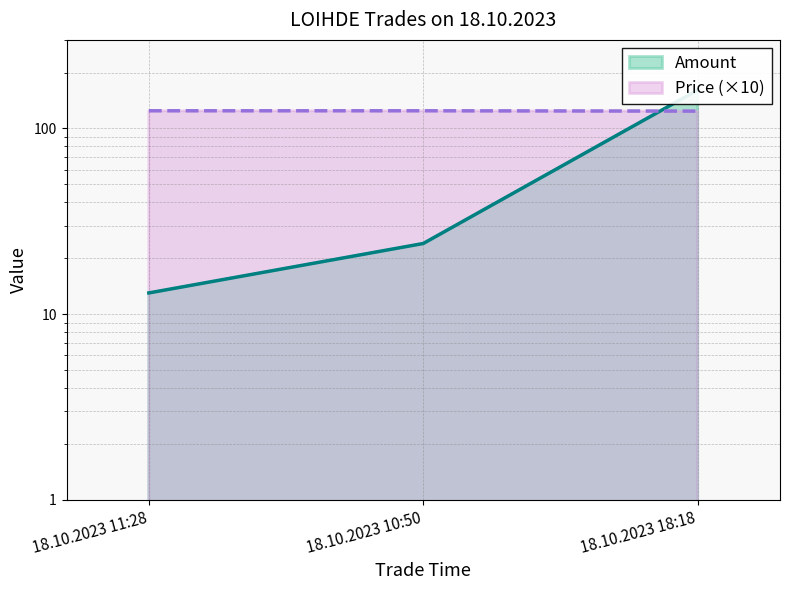

Reading right to left, extract all data points from this chart.

Amount: 18.10.2023 18:18=161.0	18.10.2023 10:50=24.0	18.10.2023 11:28=13.0
Price: 18.10.2023 18:18=124.0	18.10.2023 10:50=124.5	18.10.2023 11:28=124.5